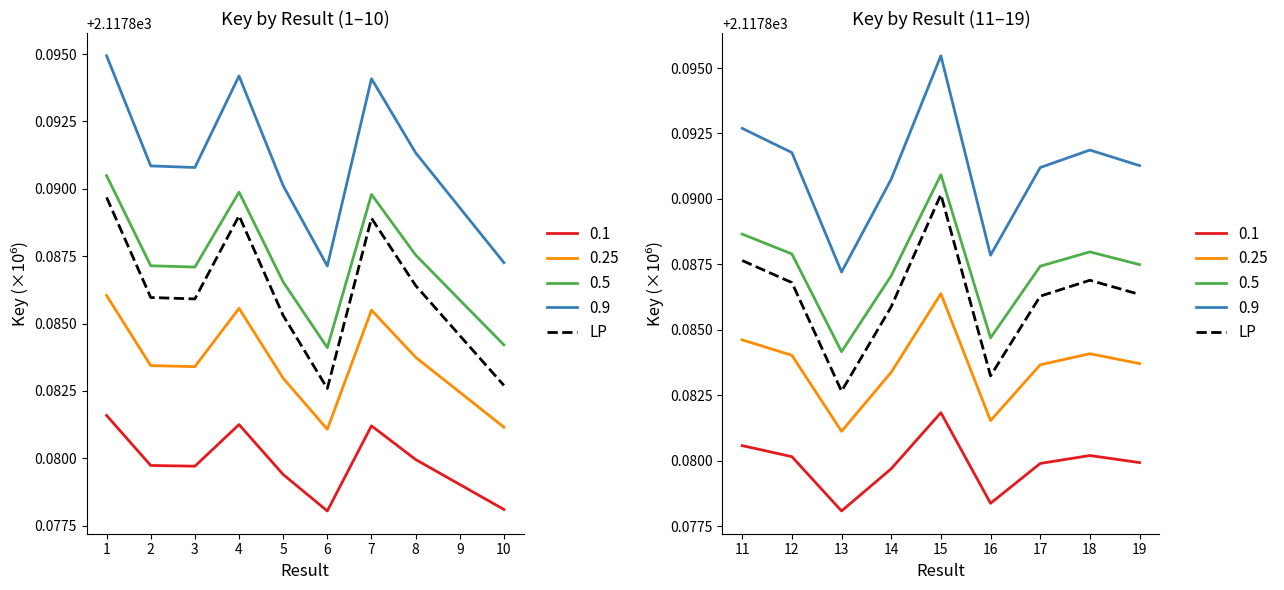

Count the values in the range 2117 to 2118.

9